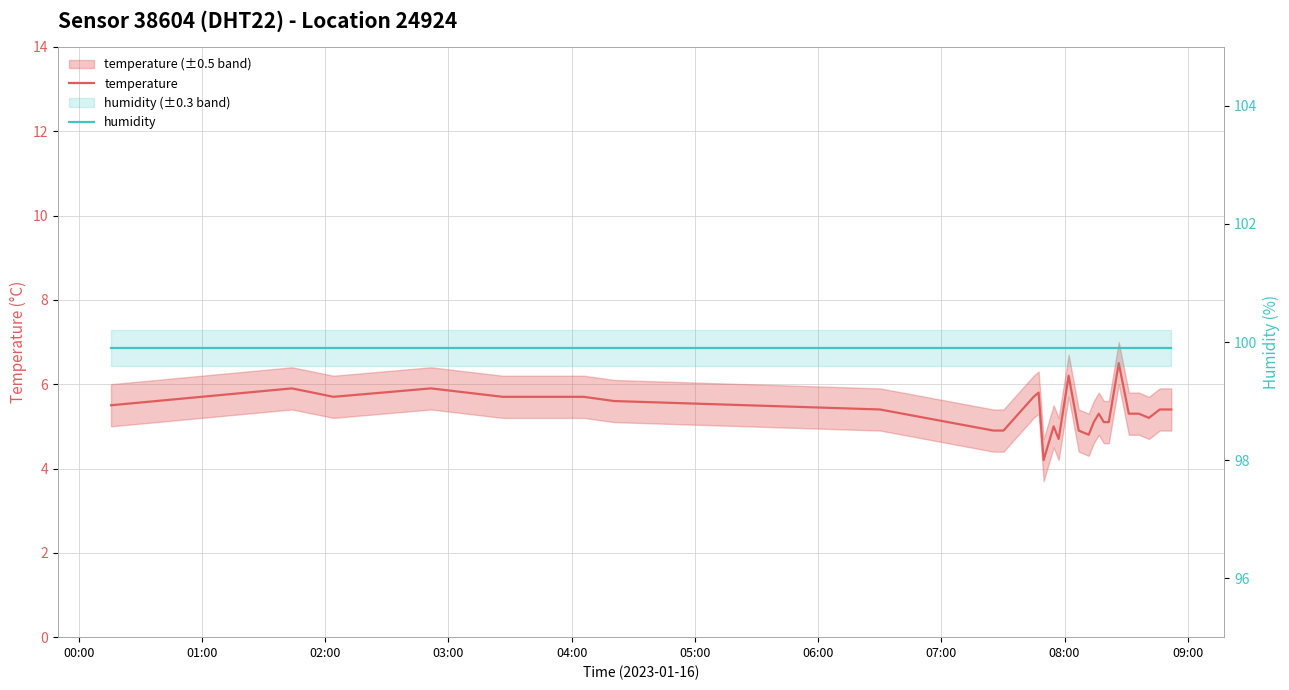

What is the difference between the maximum and minimum values in the temperature series?

2.3